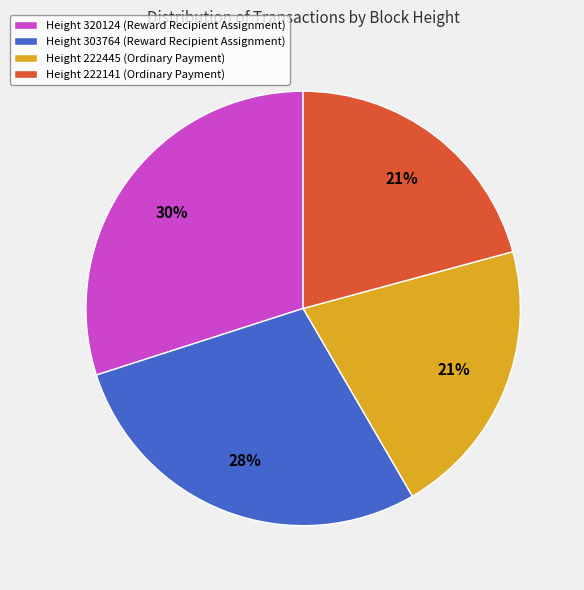

Is it true that Height 222141 (Ordinary Payment) is 7% of the pie?

False